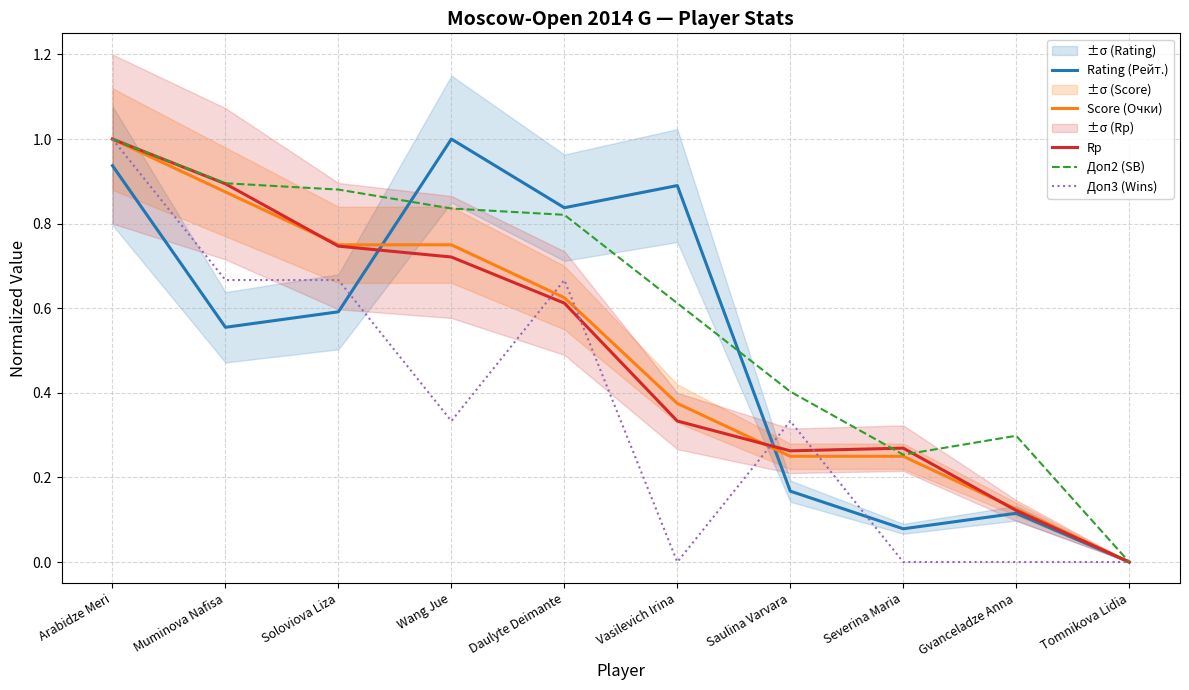

What is the highest value of the Rp series?

1.0